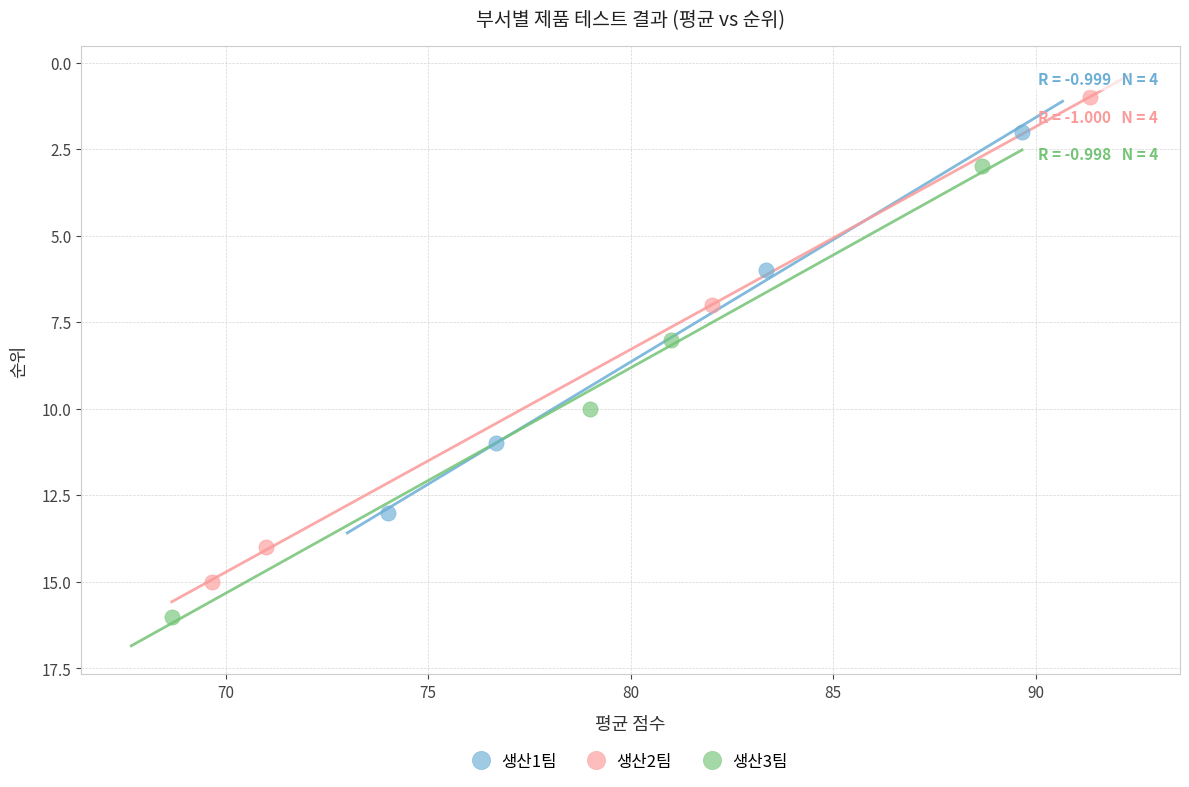

Which series has the widest spread of Y values?

생산2팀